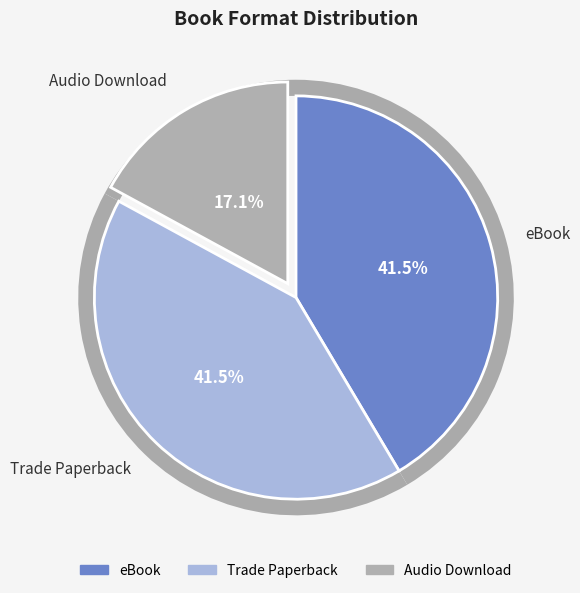

Which slice is the smallest?

Audio Download